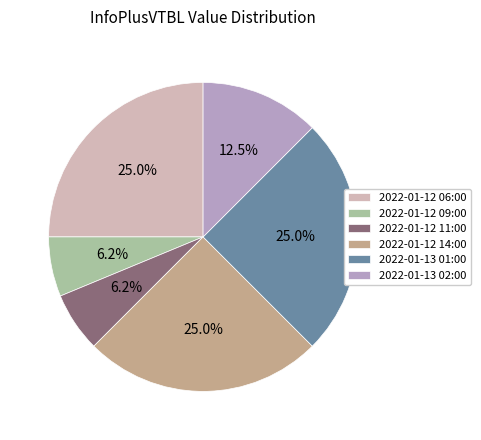

What is the ratio of the value at 2022-01-12 14:00 to the value at 2022-01-12 09:00?

4.0